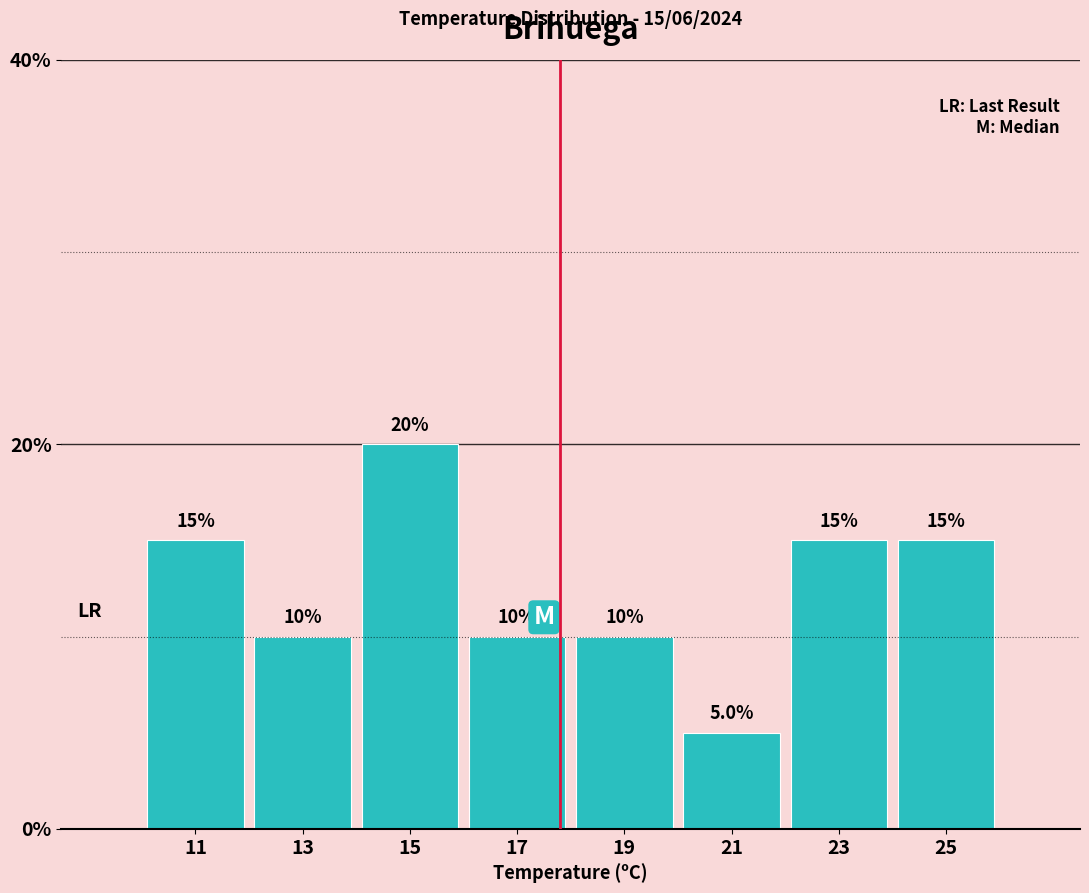

What is the height of the bar covering 20 to 22 on the x-axis?

5.0